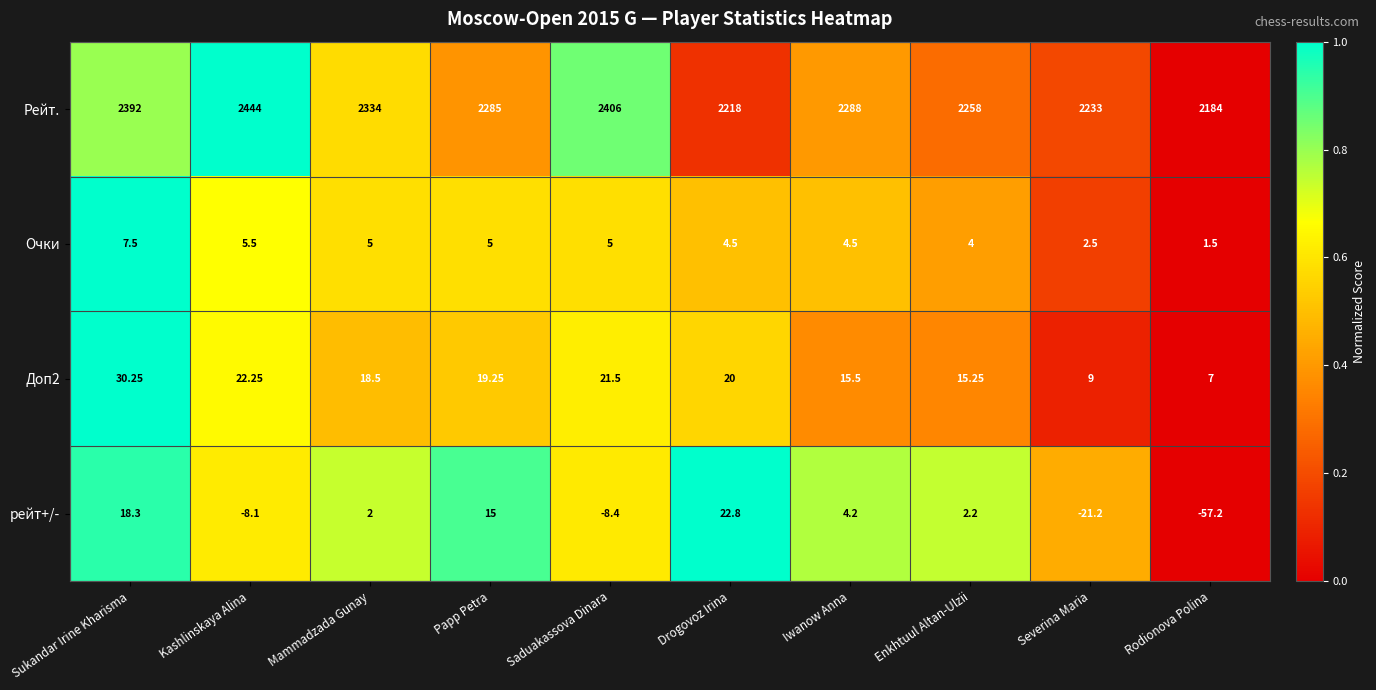

At which category does the chart reach its peak across all series?

Kashlinskaya Alina